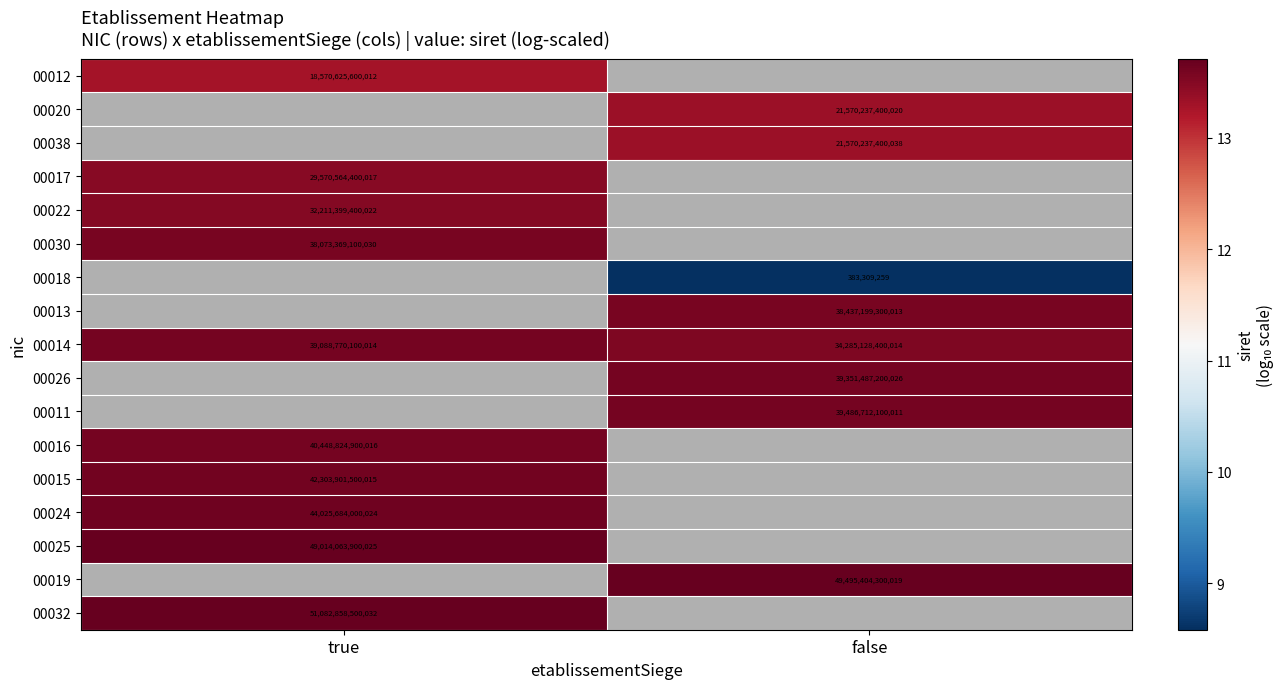

How many data points in 00011 are above 13?

1